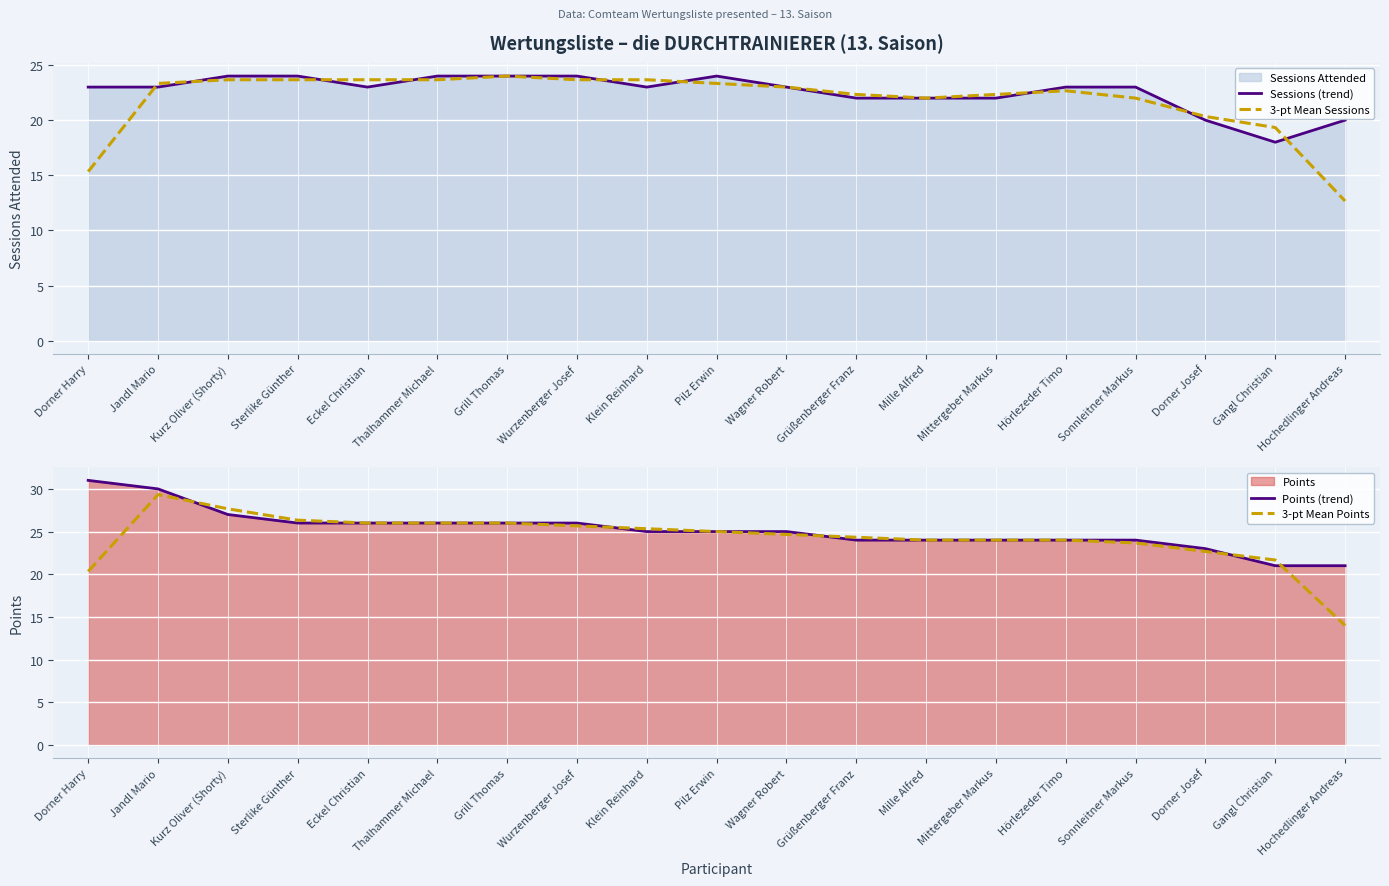

Reading left to right, extract all data points from this chart.

Sessions (trend): Dorner Harry=23.0	Jandl Mario=23.0	Kurz Oliver (Shorty)=24.0	Sterlike Günther=24.0	Eckel Christian=23.0	Thalhammer Michael=24.0	Grill Thomas=24.0	Wurzenberger Josef=24.0	Klein Reinhard=23.0	Pilz Erwin=24.0	Wagner Robert=23.0	Grüßenberger Franz=22.0	Mille Alfred=22.0	Mittergeber Markus=22.0	Hörlezeder Timo=23.0	Sonnleitner Markus=23.0	Dorner Josef=20.0	Gangl Christian=18.0	Hochedlinger Andreas=20.0
3-pt Mean Sessions: Dorner Harry=15.3	Jandl Mario=23.3	Kurz Oliver (Shorty)=23.7	Sterlike Günther=23.7	Eckel Christian=23.7	Thalhammer Michael=23.7	Grill Thomas=24.0	Wurzenberger Josef=23.7	Klein Reinhard=23.7	Pilz Erwin=23.3	Wagner Robert=23.0	Grüßenberger Franz=22.3	Mille Alfred=22.0	Mittergeber Markus=22.3	Hörlezeder Timo=22.7	Sonnleitner Markus=22.0	Dorner Josef=20.3	Gangl Christian=19.3	Hochedlinger Andreas=12.7
Points (trend): Dorner Harry=31.0	Jandl Mario=30.0	Kurz Oliver (Shorty)=27.0	Sterlike Günther=26.0	Eckel Christian=26.0	Thalhammer Michael=26.0	Grill Thomas=26.0	Wurzenberger Josef=26.0	Klein Reinhard=25.0	Pilz Erwin=25.0	Wagner Robert=25.0	Grüßenberger Franz=24.0	Mille Alfred=24.0	Mittergeber Markus=24.0	Hörlezeder Timo=24.0	Sonnleitner Markus=24.0	Dorner Josef=23.0	Gangl Christian=21.0	Hochedlinger Andreas=21.0
3-pt Mean Points: Dorner Harry=20.3	Jandl Mario=29.3	Kurz Oliver (Shorty)=27.7	Sterlike Günther=26.3	Eckel Christian=26.0	Thalhammer Michael=26.0	Grill Thomas=26.0	Wurzenberger Josef=25.7	Klein Reinhard=25.3	Pilz Erwin=25.0	Wagner Robert=24.7	Grüßenberger Franz=24.3	Mille Alfred=24.0	Mittergeber Markus=24.0	Hörlezeder Timo=24.0	Sonnleitner Markus=23.7	Dorner Josef=22.7	Gangl Christian=21.7	Hochedlinger Andreas=14.0